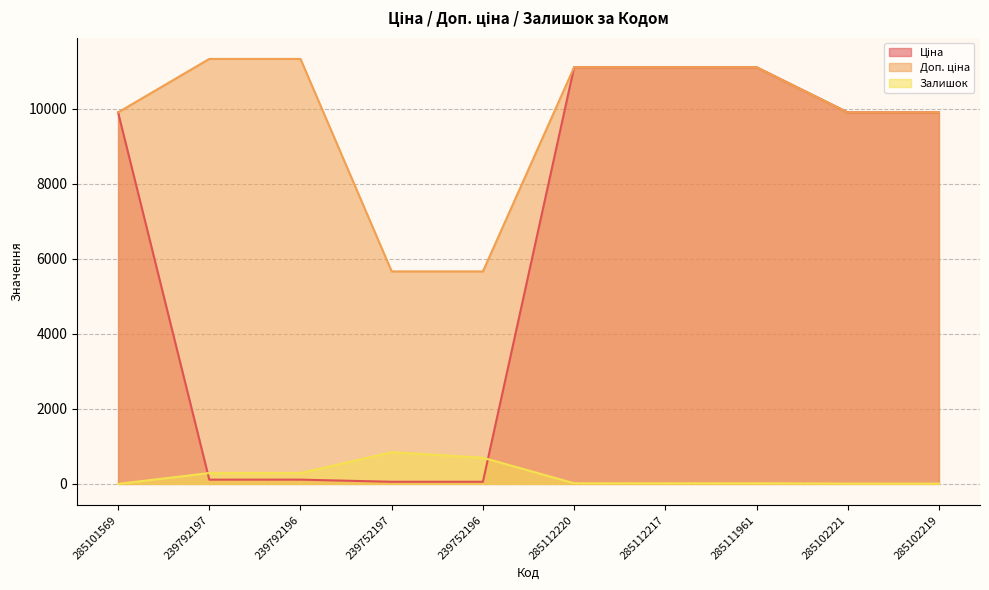

True or false: Доп. ціна has more than 0 points higher than both neighbors.

False